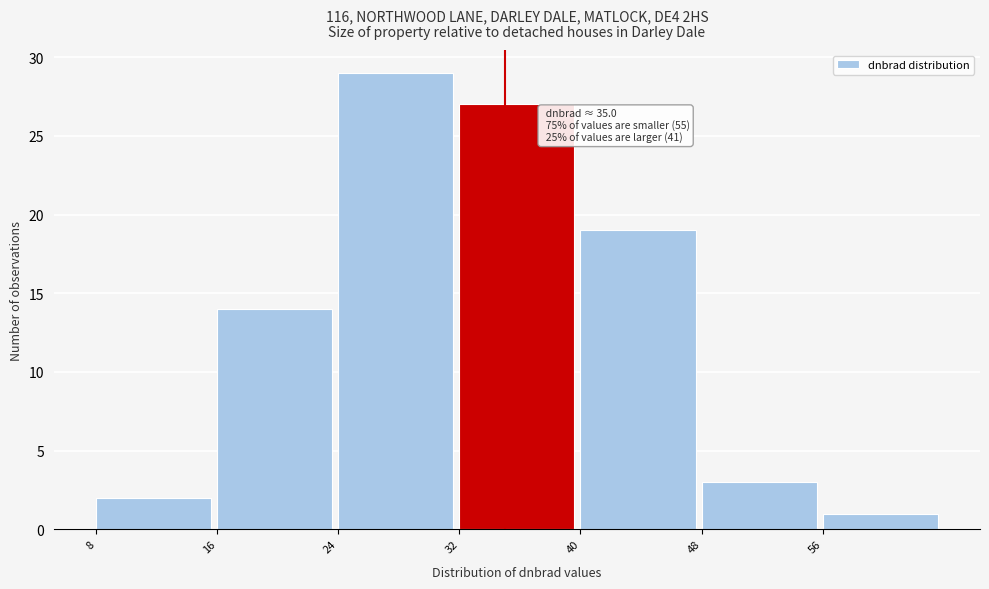

Over which range of the x-axis is the bar tallest?

24 to 32